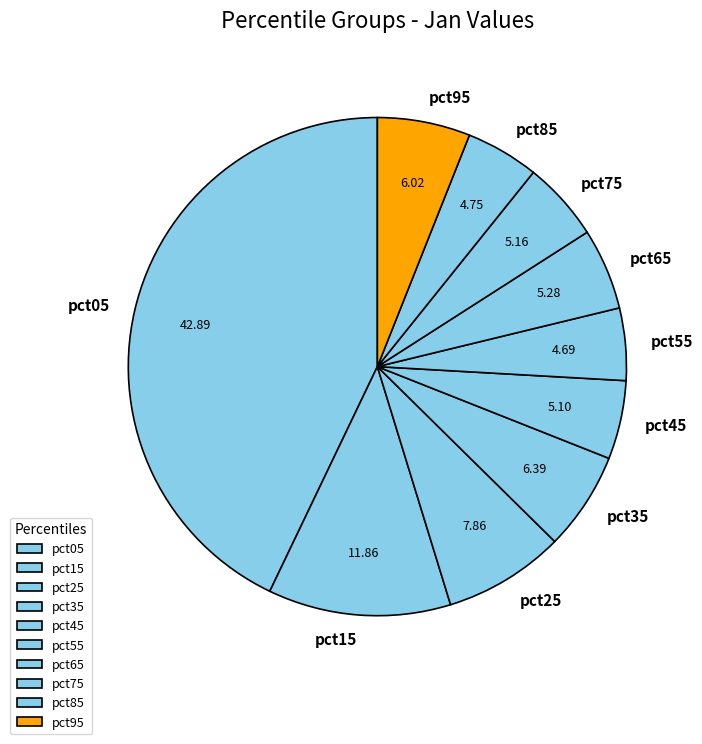

Is the sum of pct95 and pct55 greater than half?

No